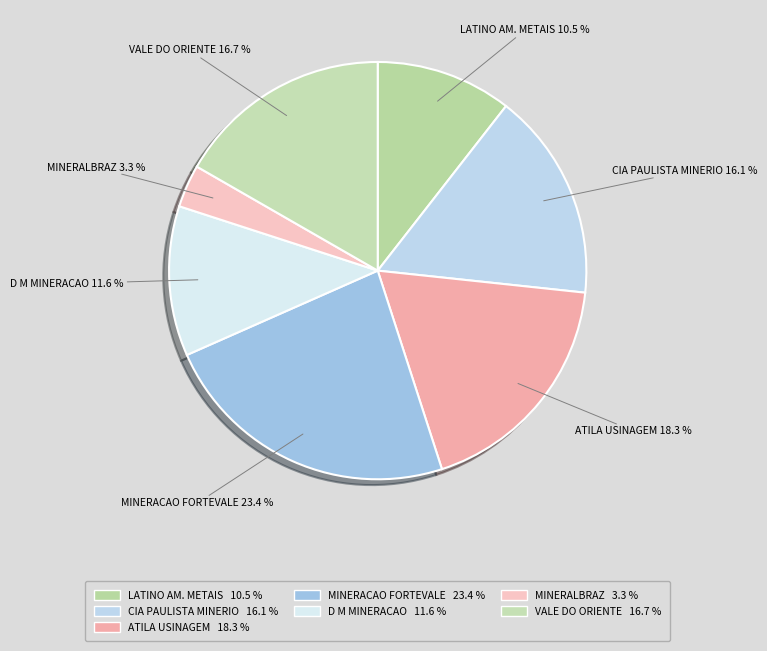

How many slices are in this pie chart?

7